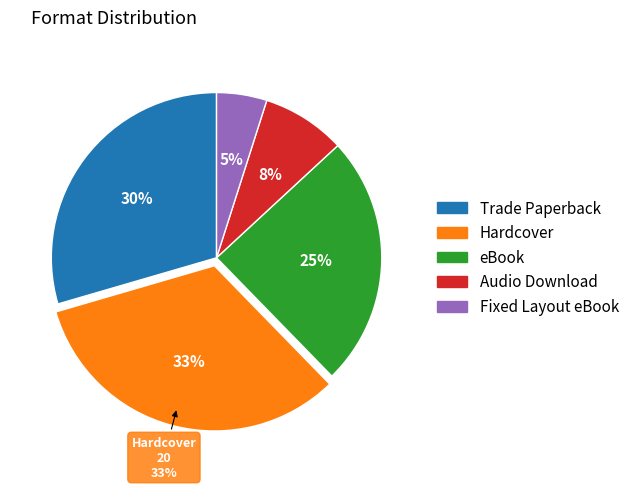

How many slices are in this pie chart?

5